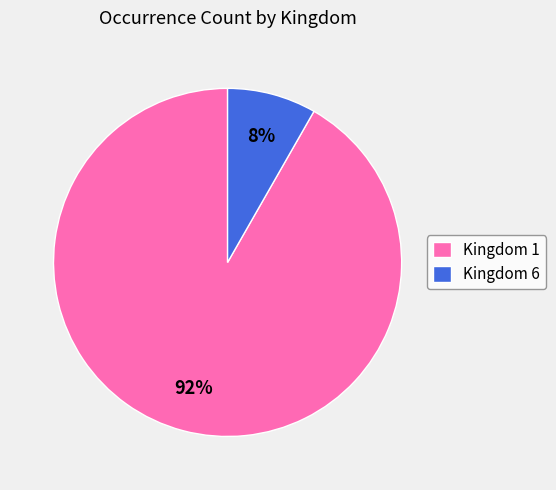

Rank the categories by value from lowest to highest.

Kingdom 6, Kingdom 1